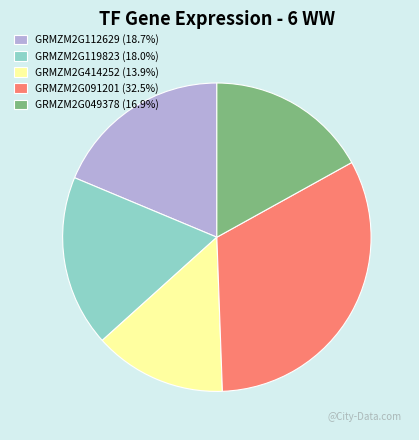

True or false: GRMZM2G091201 accounts for 18% of the total.

False